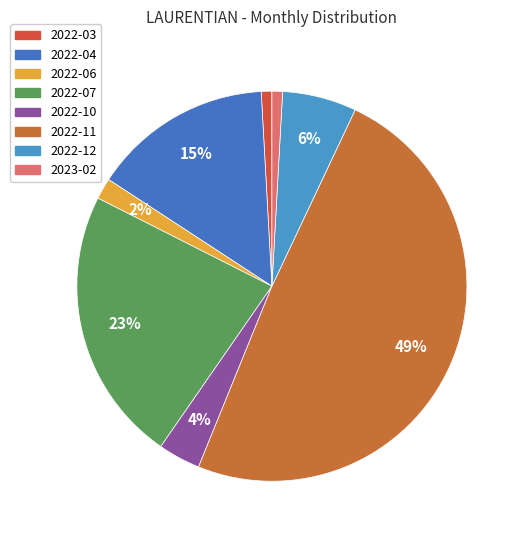

Count the number of slices in the pie.

8